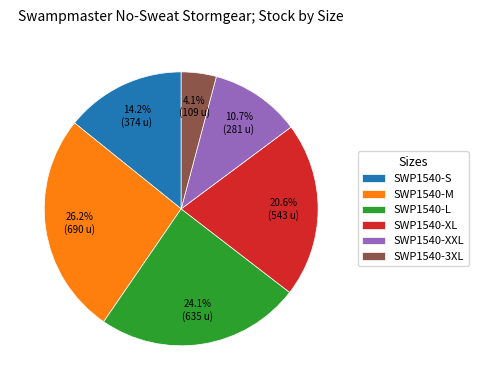

Is it true that SWP1540-XL is 21% of the pie?

True